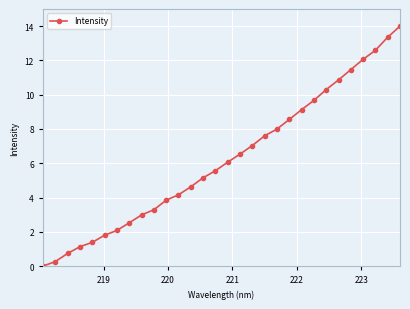

What is the value of the 19th point from the left?

7.6